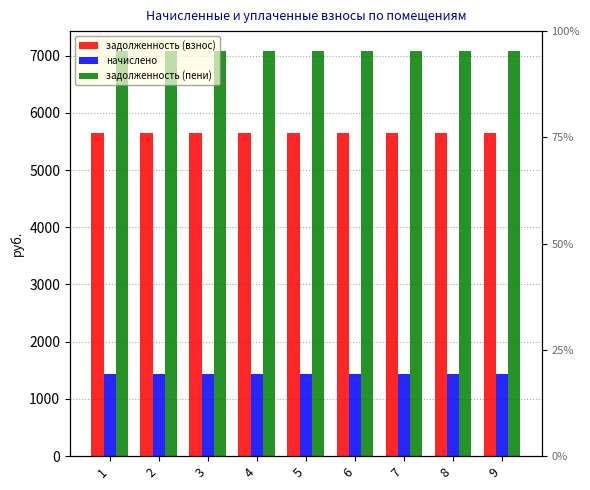

Where is задолженность (пени) nearest to the value 7073?

1